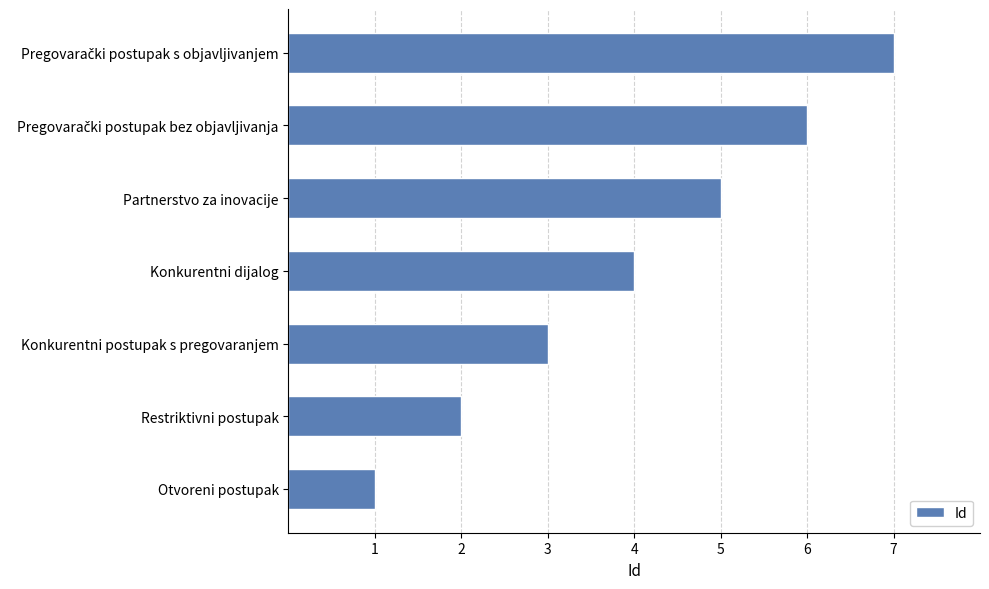

The value at Otvoreni postupak is 1. True or false?

True